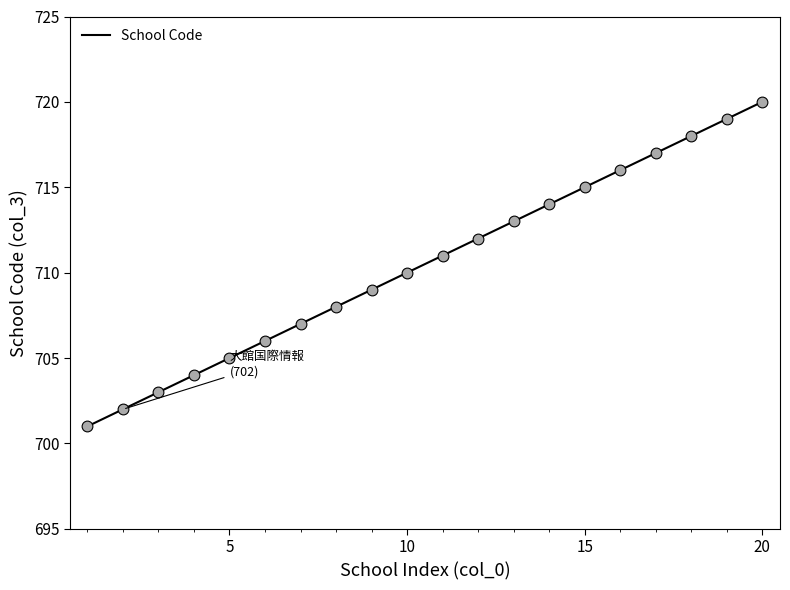

What is the minimum value shown in the chart?

701